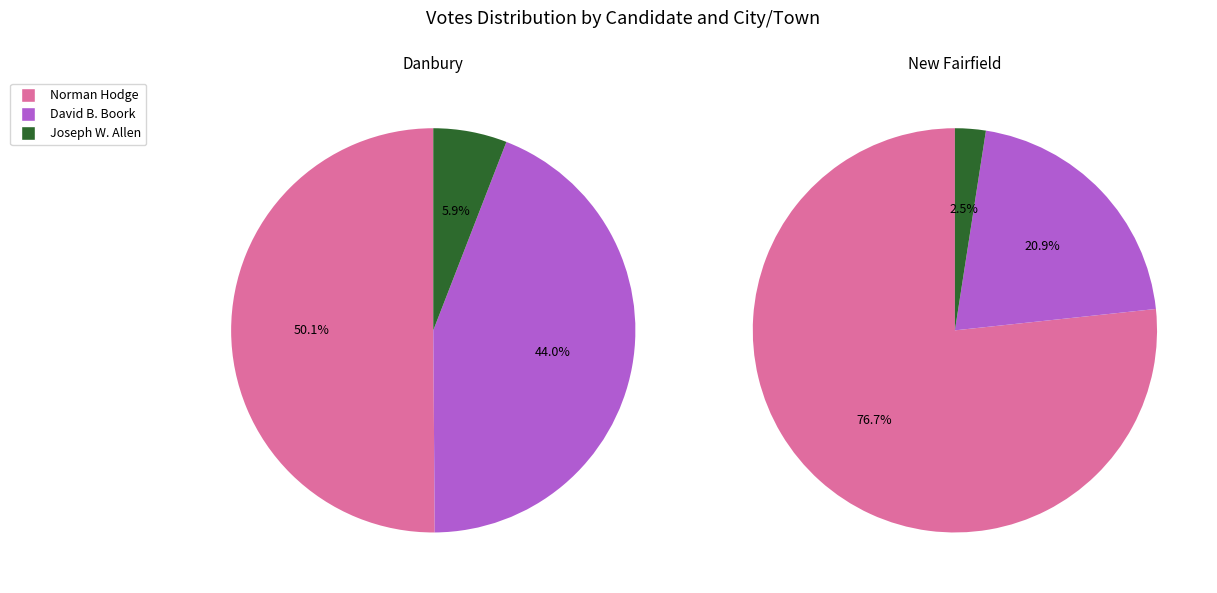

To the nearest percent, what portion does New Fairfield represent?

9%